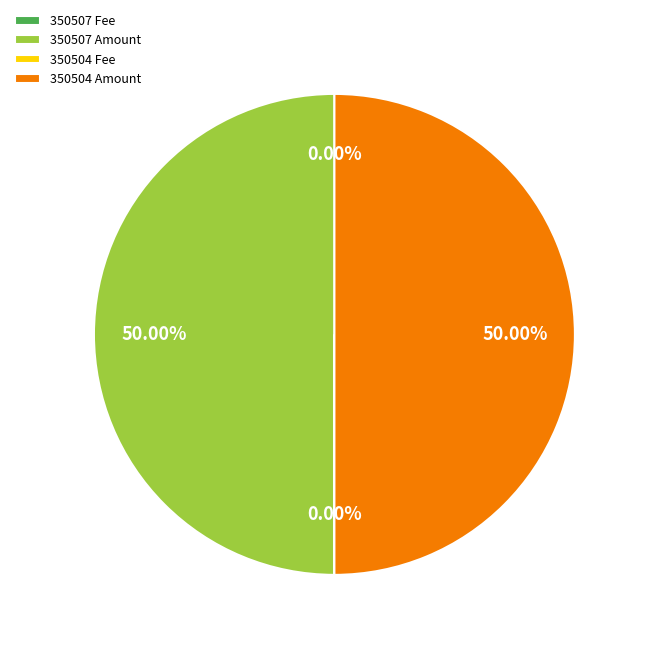

To the nearest percent, what is the average slice percentage?

25%